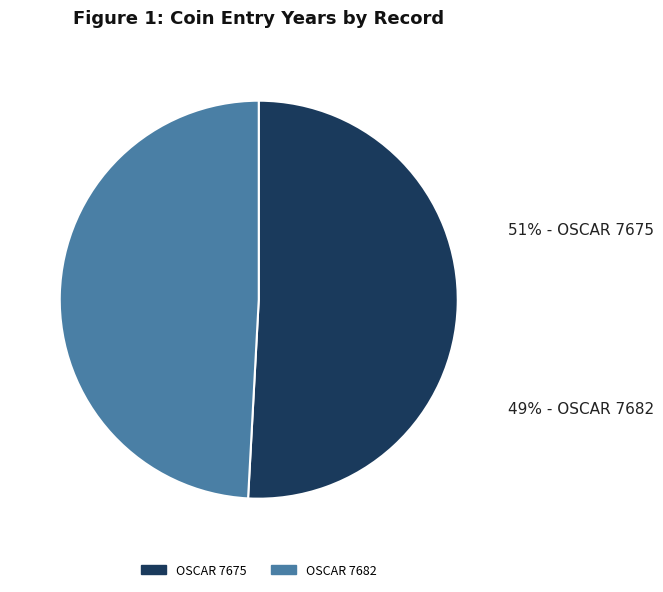

Is OSCAR 7675 the majority of the pie?

Yes